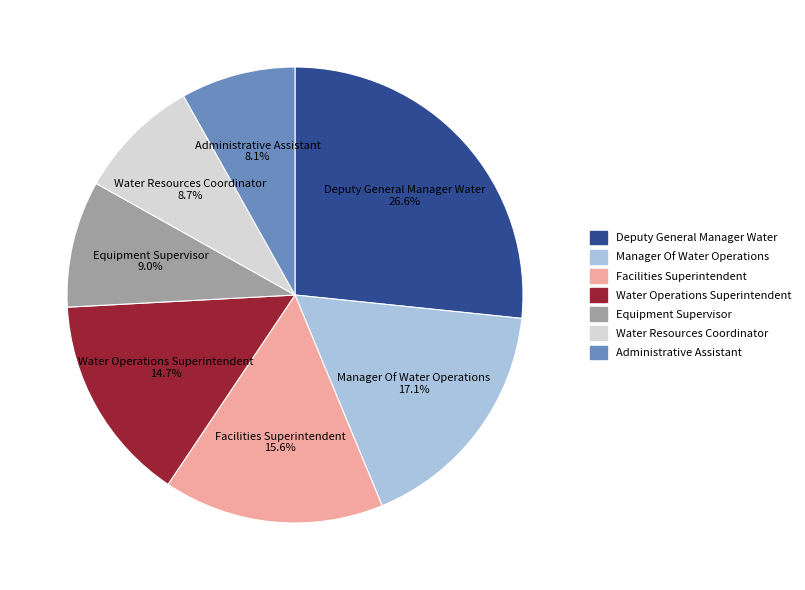

To the nearest percent, what is the average slice percentage?

14%